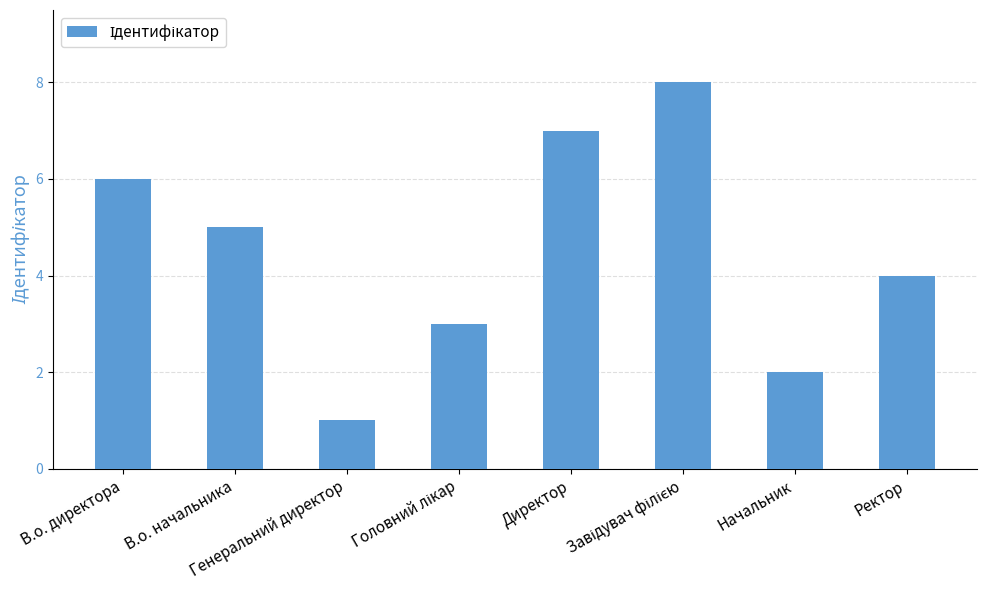

Count the values in the range 3 to 7.

5